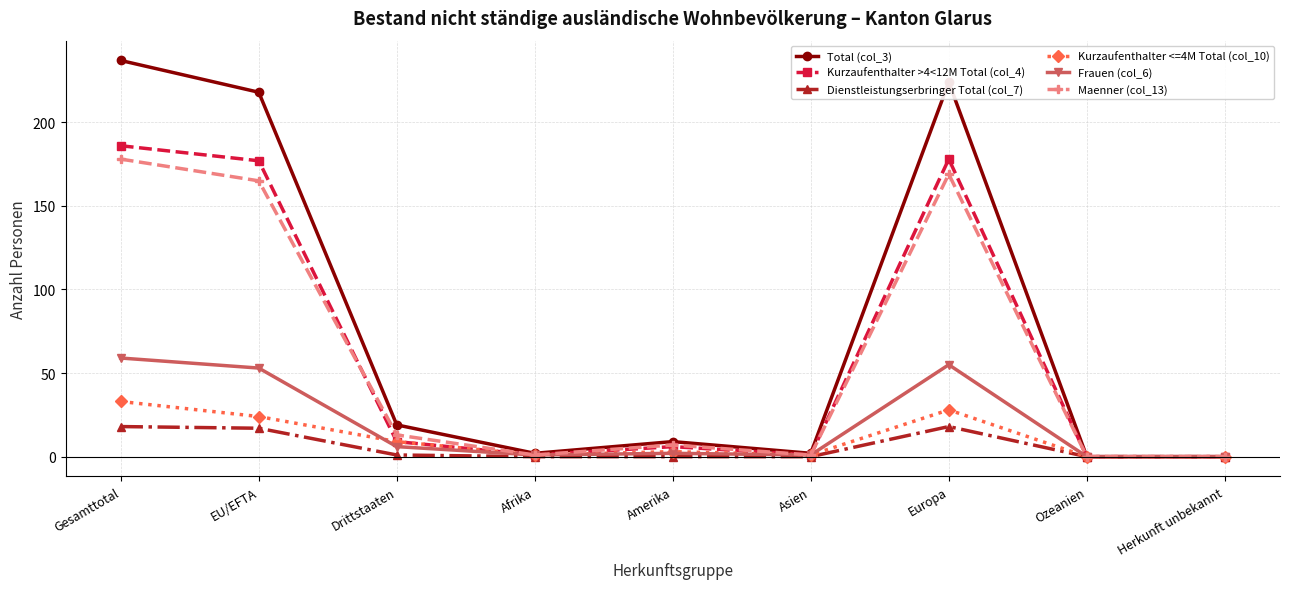

True or false: Frauen (col_6) has a value of 1 at Afrika.

True